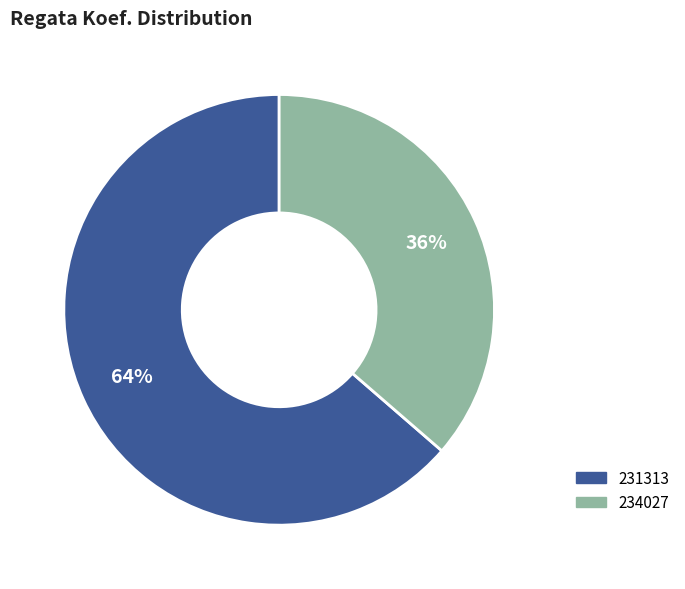

Which category has the biggest portion of the pie?

231313